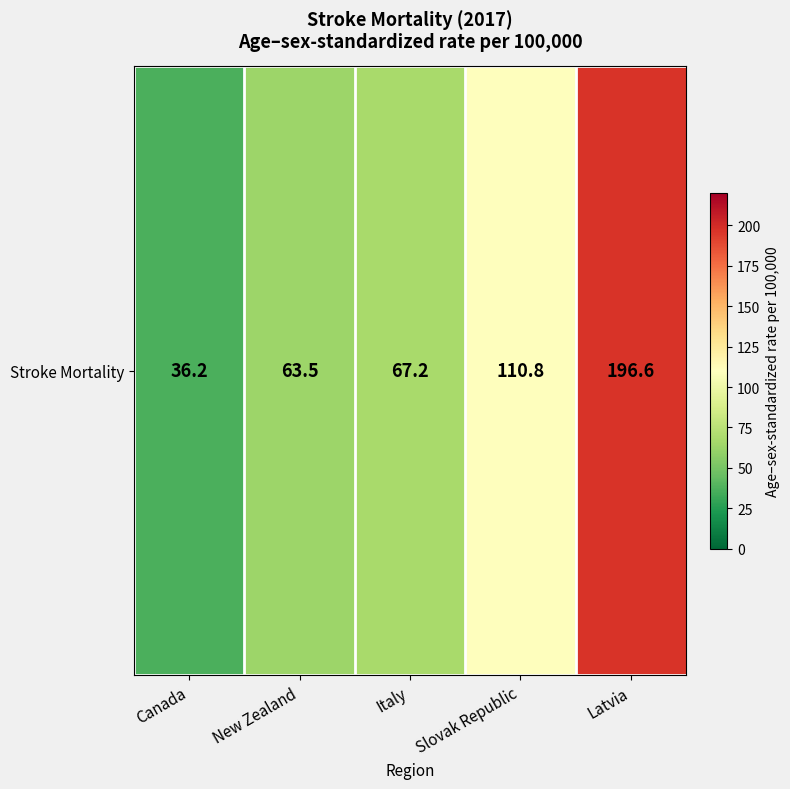

What is the minimum value shown in the chart?

36.2